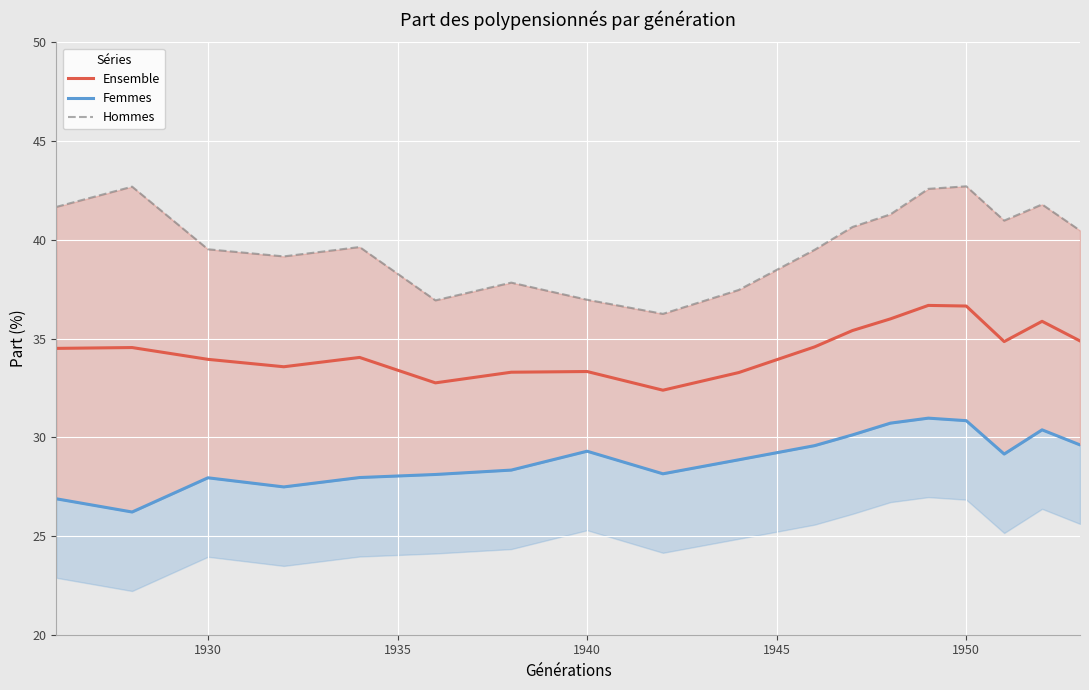

The Ensemble series shows 36.6 at 1950. True or false?

True